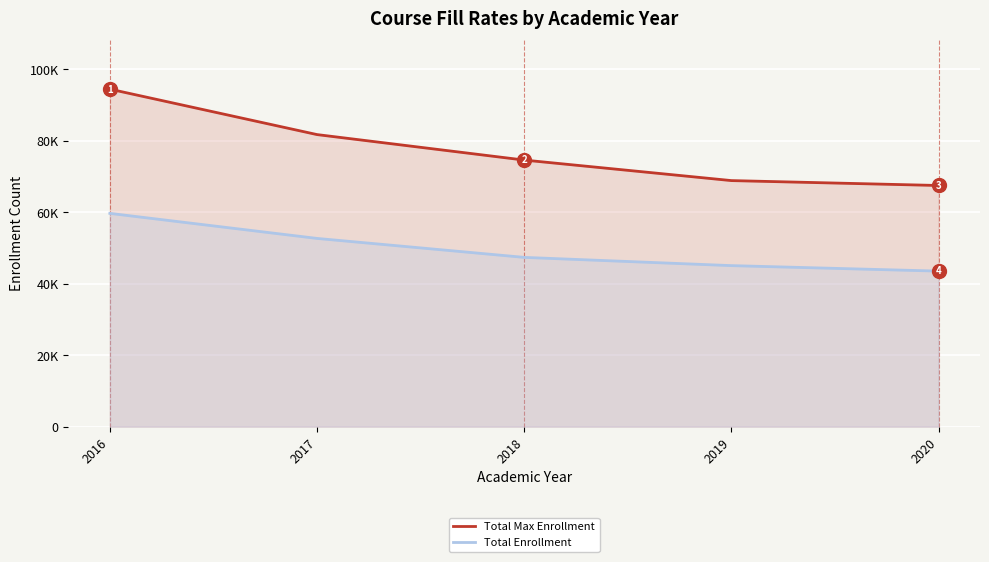

Between 2016 and 2018, which series saw the biggest shift?

Total Max Enrollment